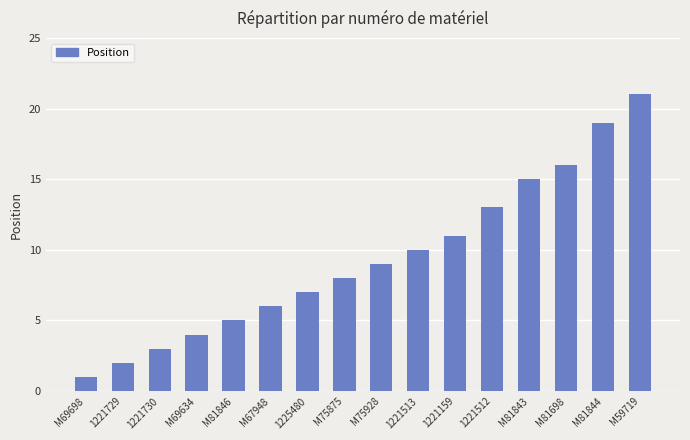

Does the chart contain any negative values?

No